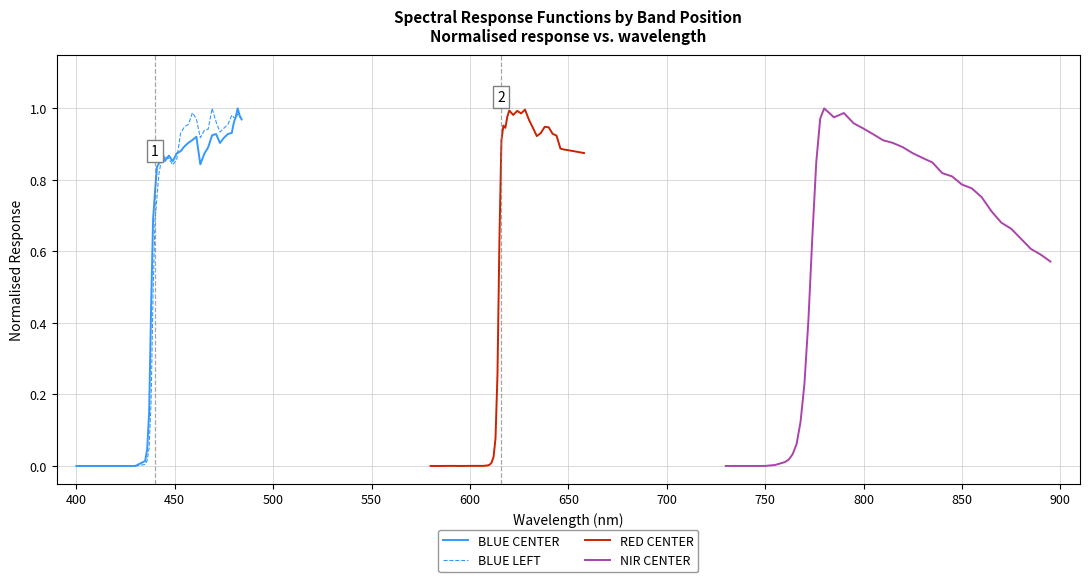

The value of BLUE LEFT at 35 is 1.5. True or false?

False